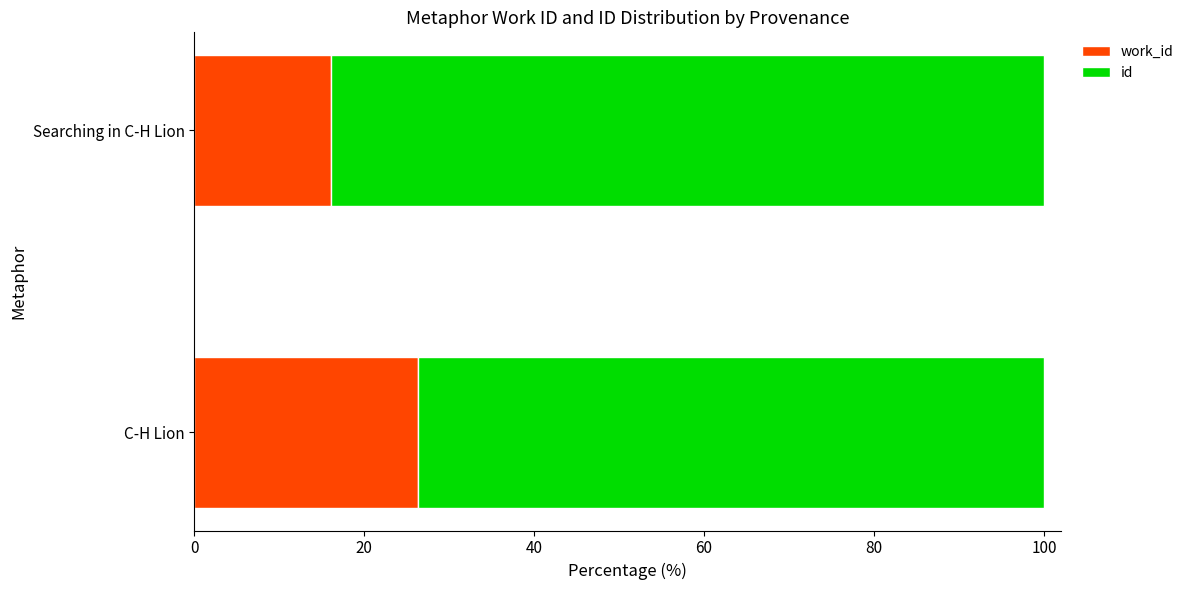

What is the total value across all series at C-H Lion?

100.0